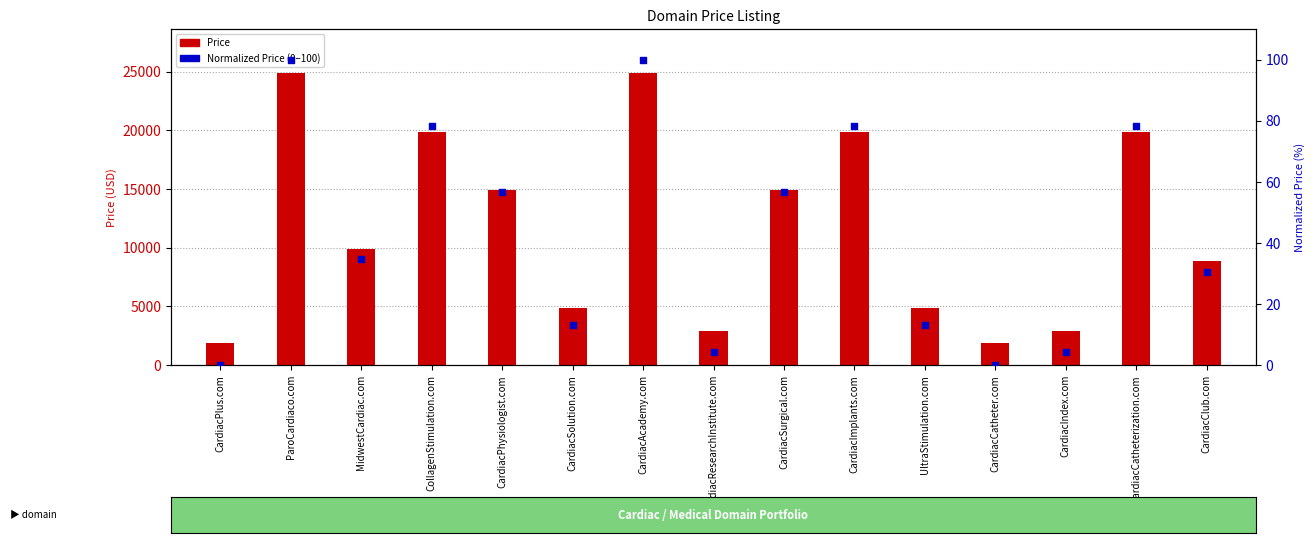

At which category is the sum across all series the highest?

ParoCardiaco.com